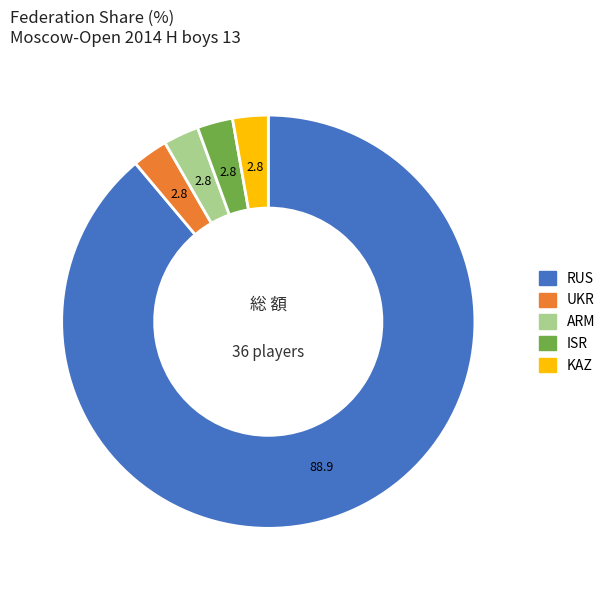

Does ARM account for over 50% of the chart?

No